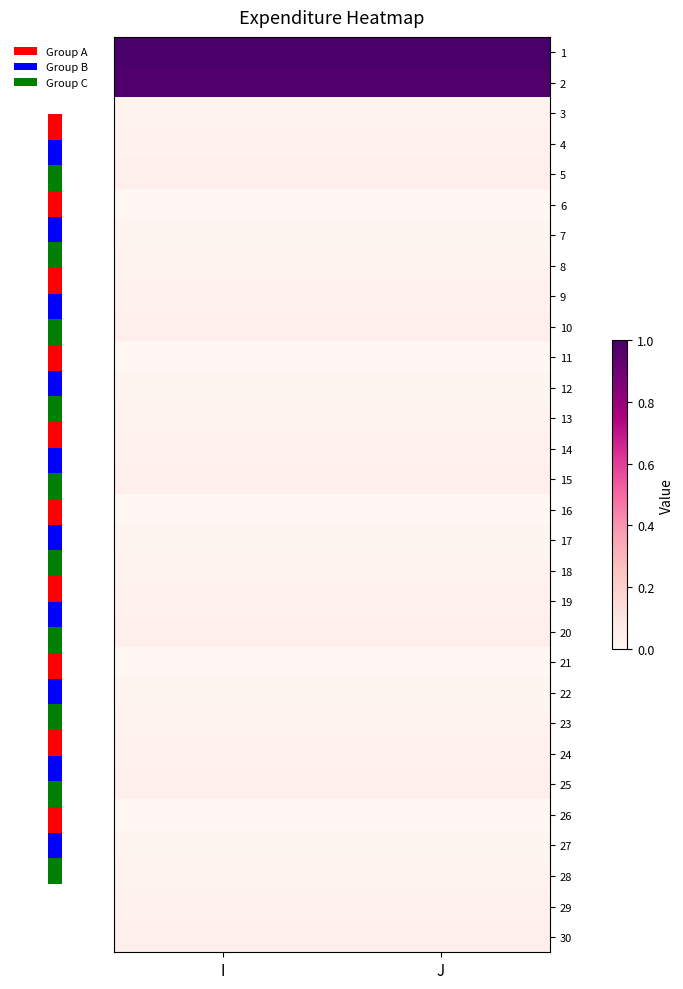

Count the number of categories in the chart.

2